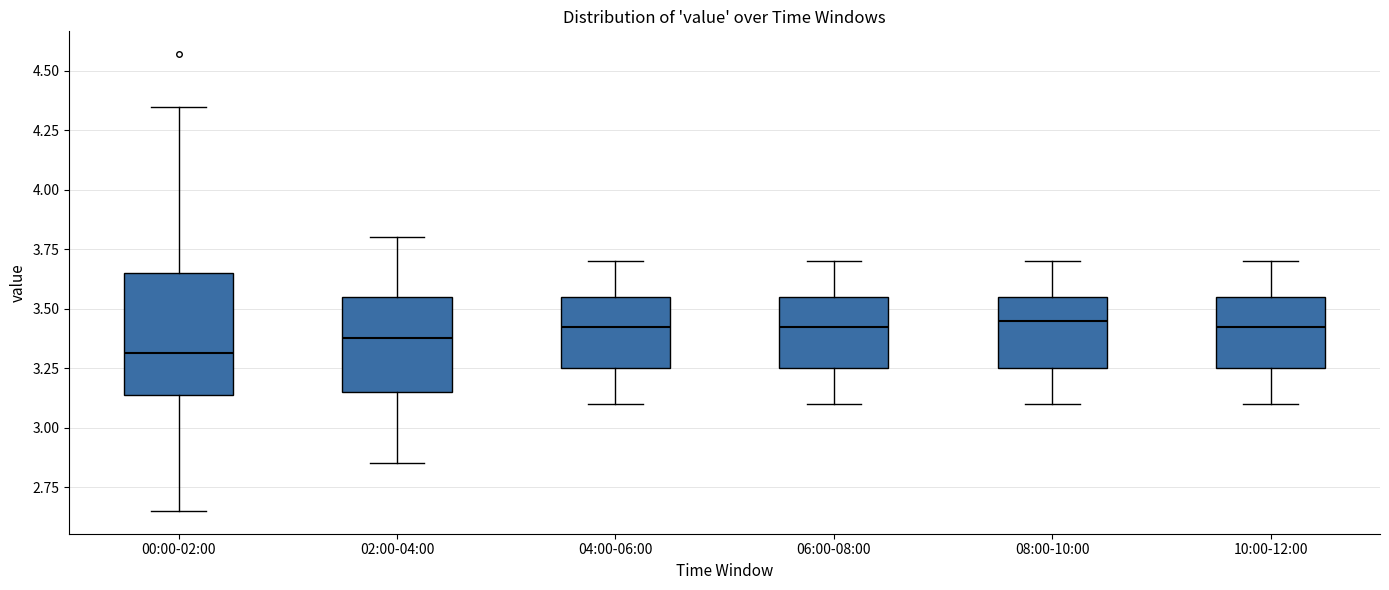

Where is the upper edge of the box for 06:00-08:00 on the y-axis? The values are not printed on the chart, so give them approximately, as read against the axis.

3.55